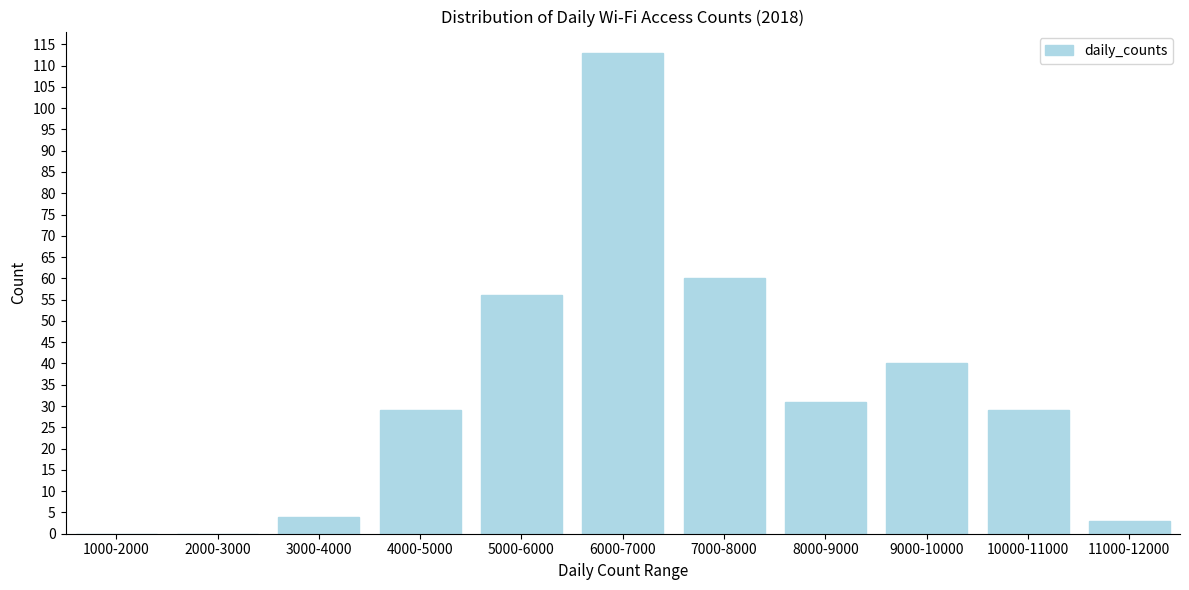

Reading left to right, transcribe all the data shown in this chart.

1000-2000=0	2000-3000=0	3000-4000=4	4000-5000=29	5000-6000=56	6000-7000=113	7000-8000=60	8000-9000=31	9000-10000=40	10000-11000=29	11000-12000=3